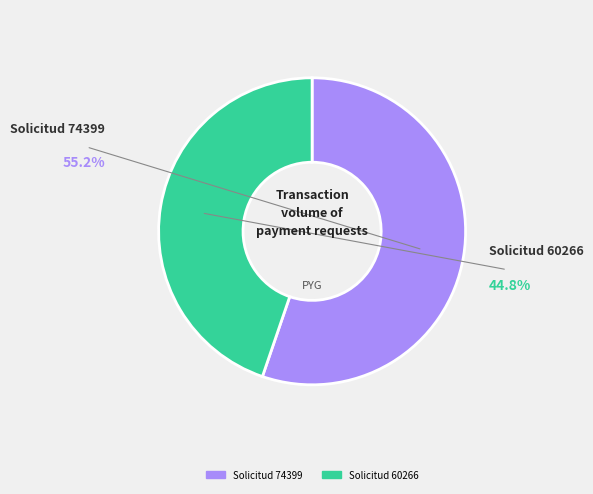

What is the change in value from Solicitud 74399 to Solicitud 60266?

-14133